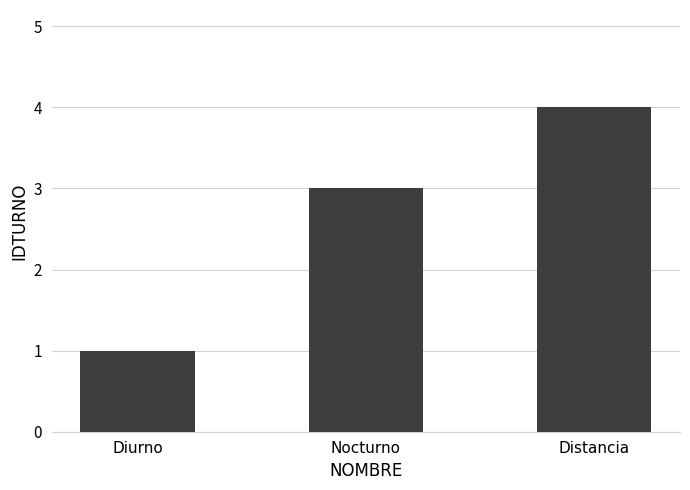

What is the minimum value shown in the chart?

1